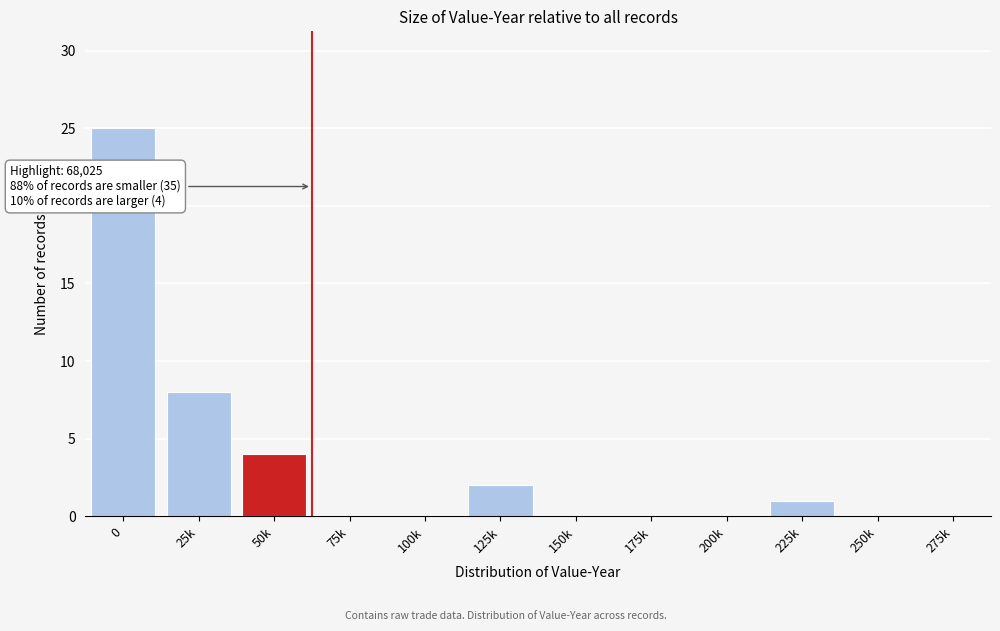

Reading right to left, transcribe all the data shown in this chart.

275k=0	250k=0	225k=1	200k=0	175k=0	150k=0	125k=2	100k=0	75k=0	50k=4	25k=8	0=25